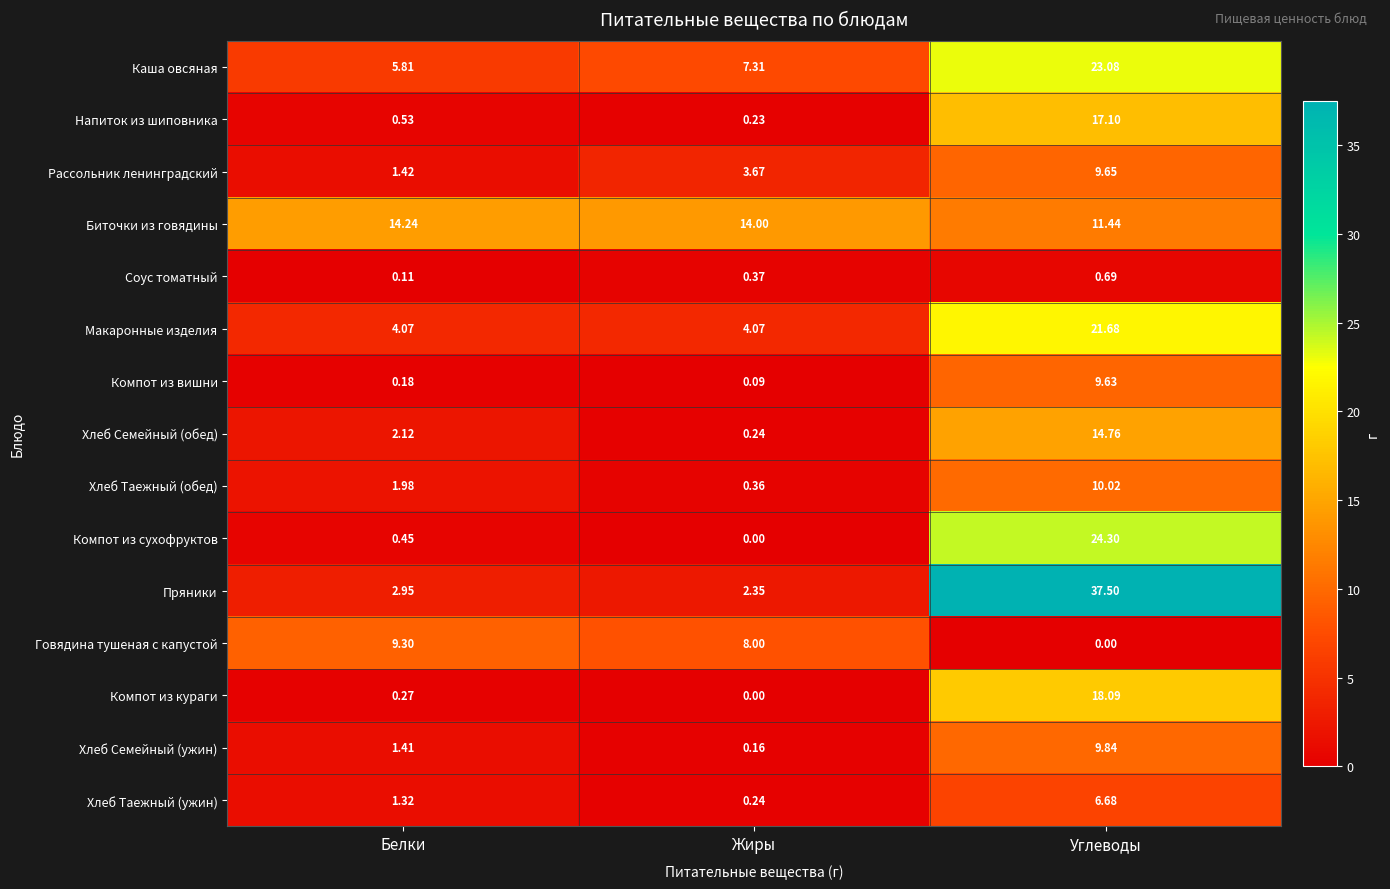

Which series has the widest spread of values?

Пряники